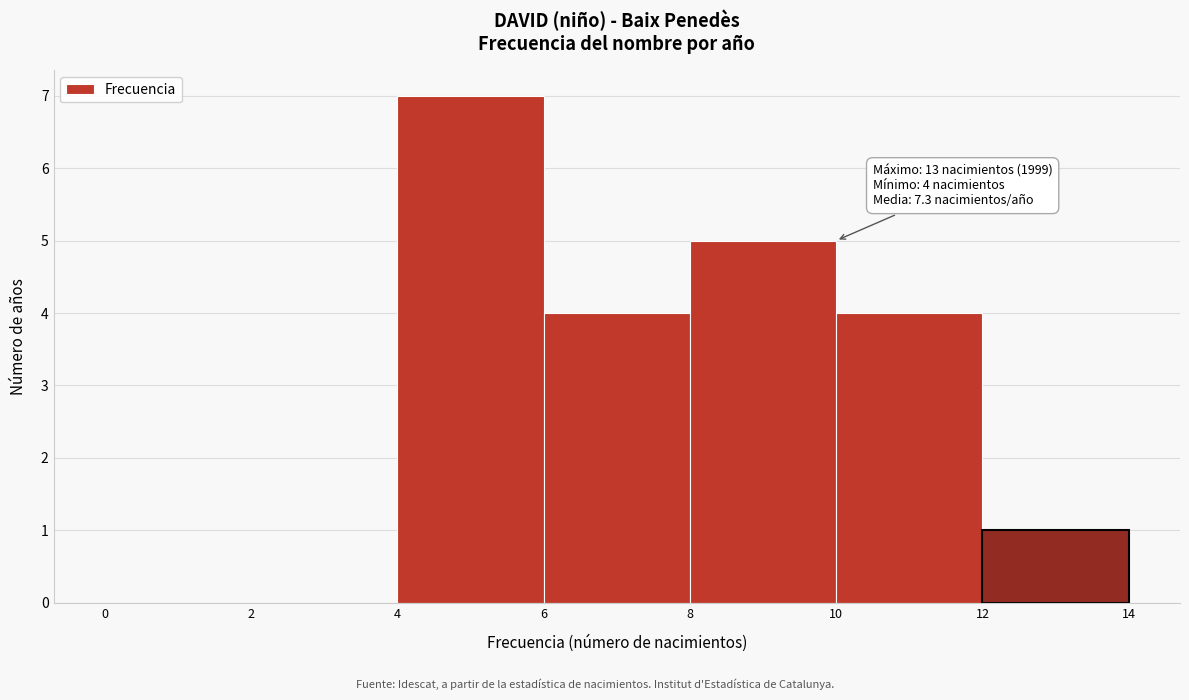

Over which range of the x-axis is the bar tallest?

4 to 6